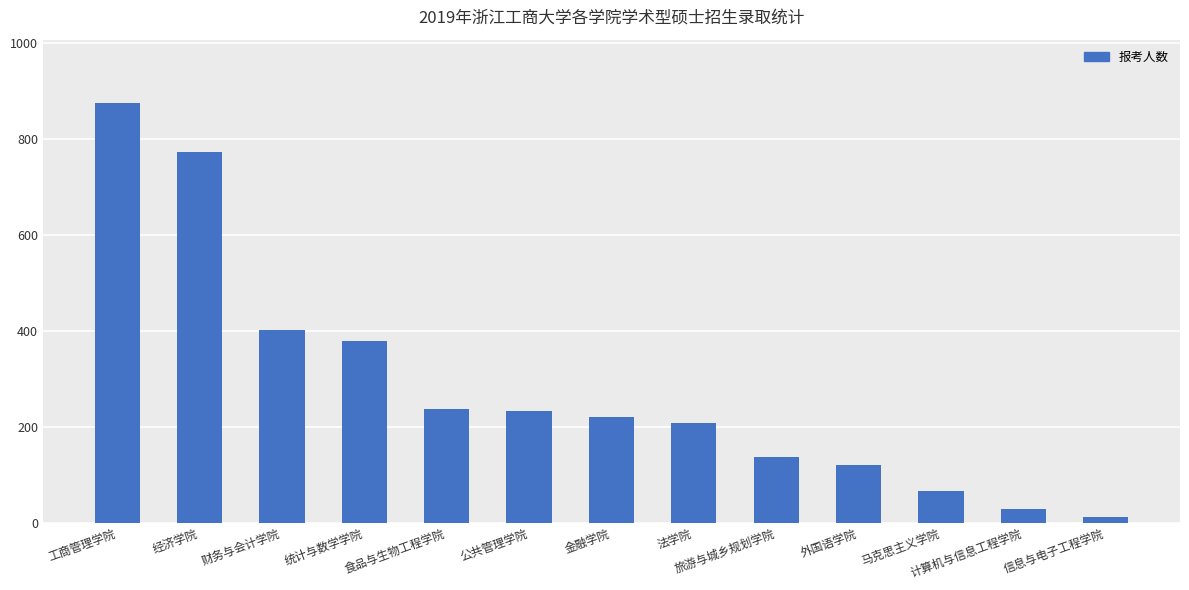

At which label does the data first exceed 220?

工商管理学院